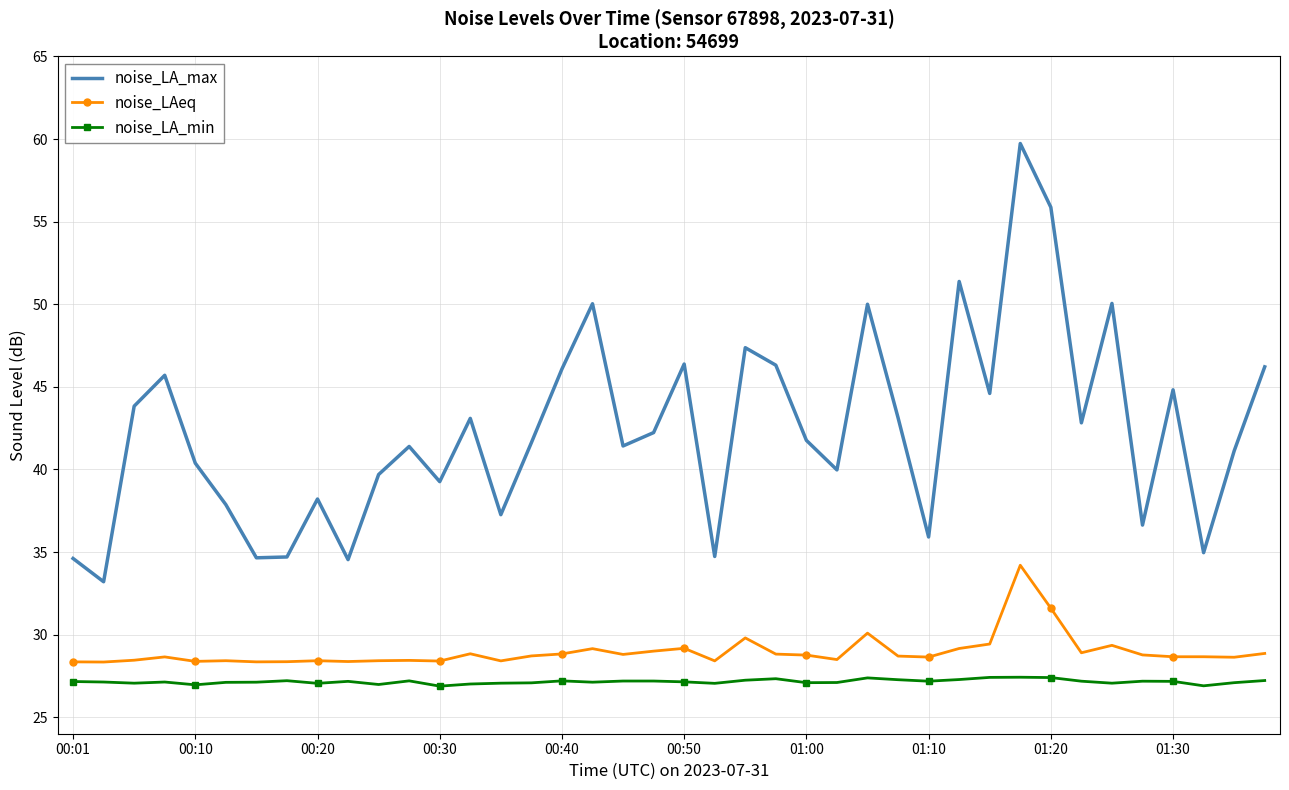

True or false: noise_LAeq has more than 2 points higher than both neighbors.

True